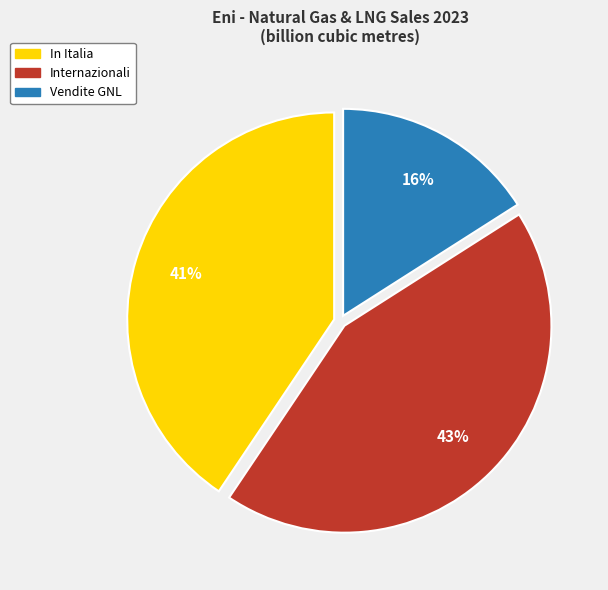

The In Italia slice represents 41% of the pie. True or false?

True